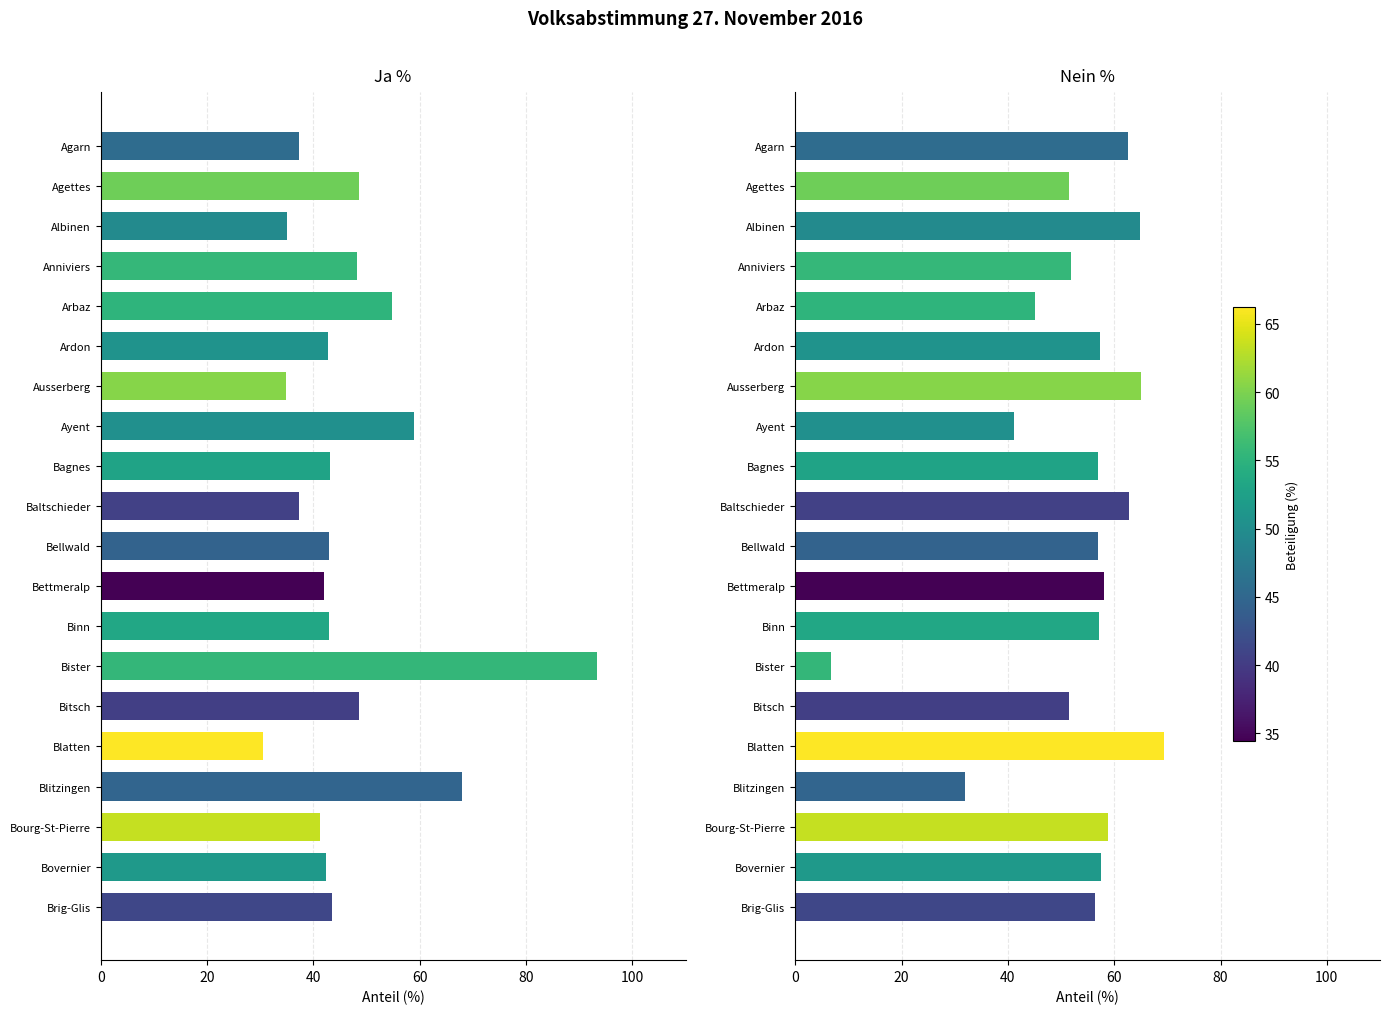

What is the difference between the maximum and minimum values in the Ja % series?

62.8